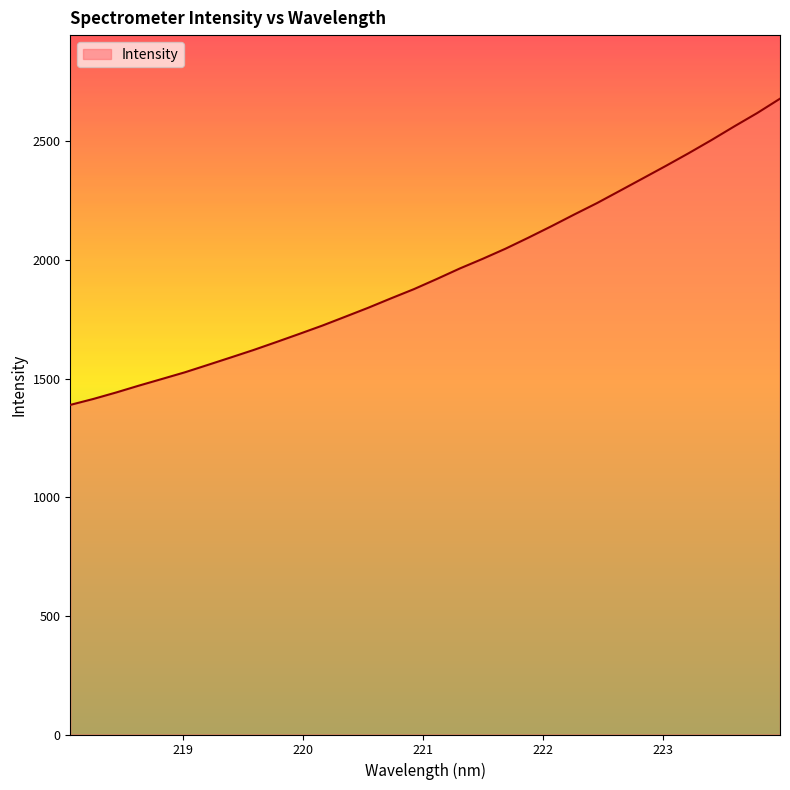

Reading left to right, what are all the values shown in this chart?

1389.5	1414.4	1441.8	1470.9	1498.8	1526.9	1558.0	1589.3	1621.0	1654.7	1688.9	1723.8	1761.2	1798.8	1838.7	1877.5	1920.3	1964.4	2005.1	2048.0	2094.4	2142.4	2191.9	2240.3	2292.2	2344.3	2396.6	2450.2	2505.7	2563.5	2619.7	2680.3